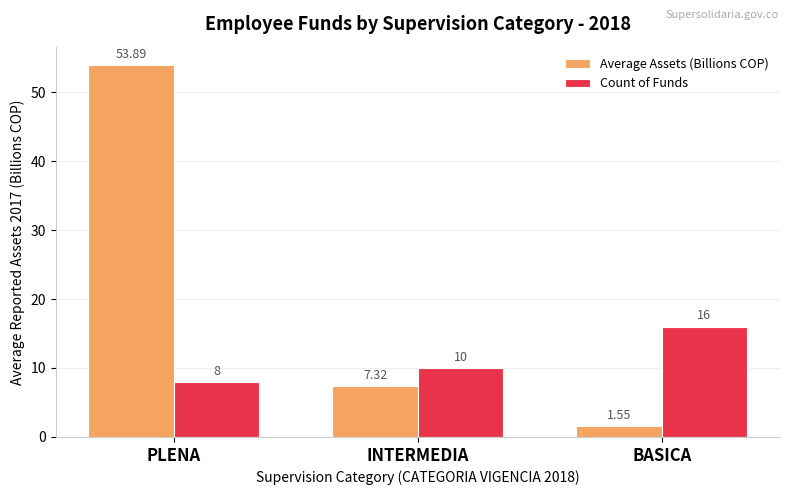

At which category does the chart reach its peak across all series?

PLENA